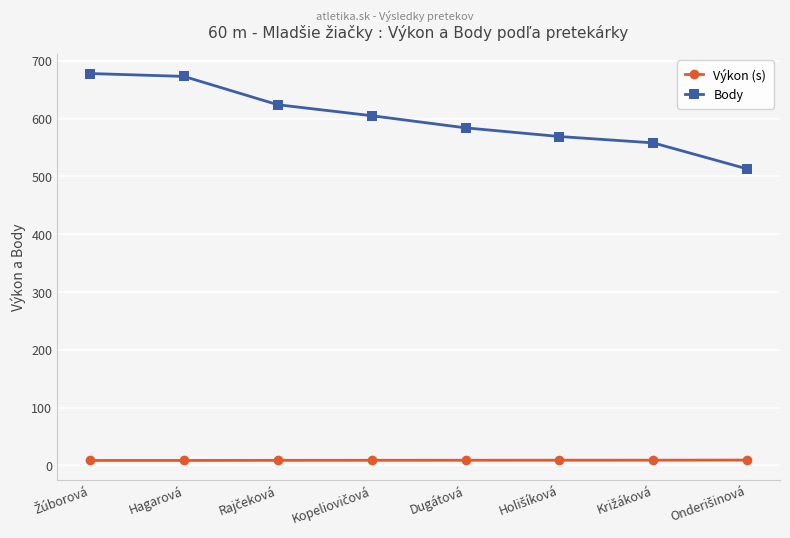

What is the sum of all Body values?

4804.0